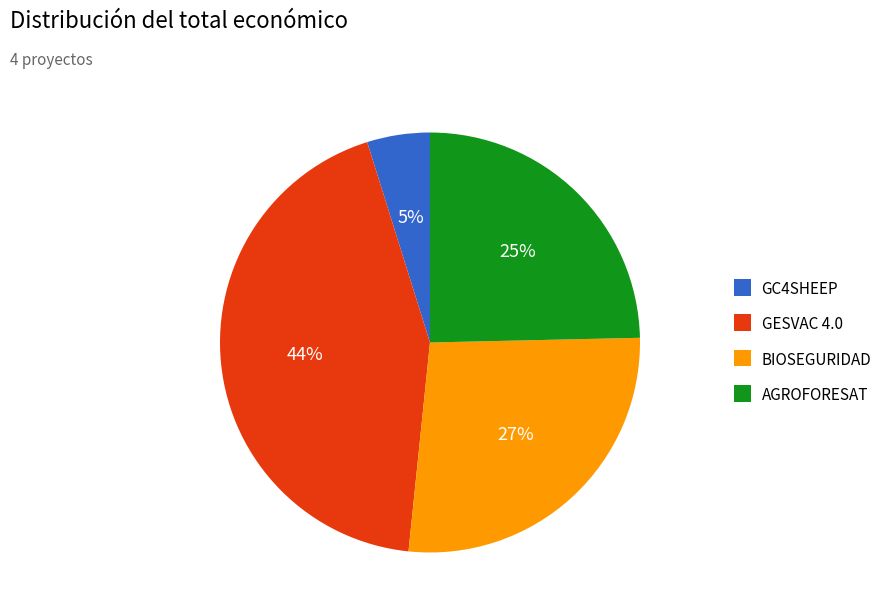

Is it true that GESVAC 4.0 is 44% of the pie?

True